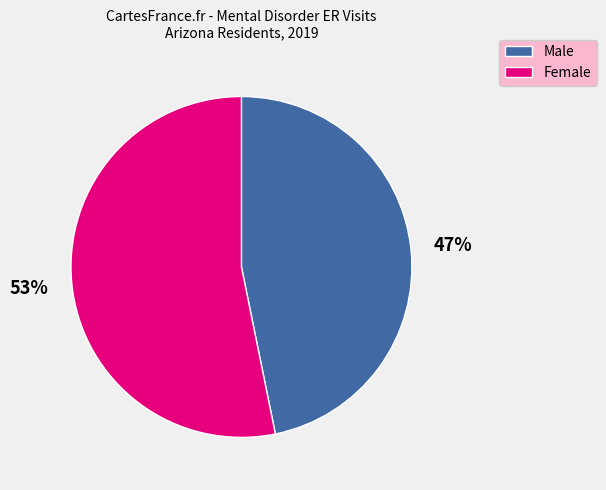

Which has a higher value, Male or Female?

Female